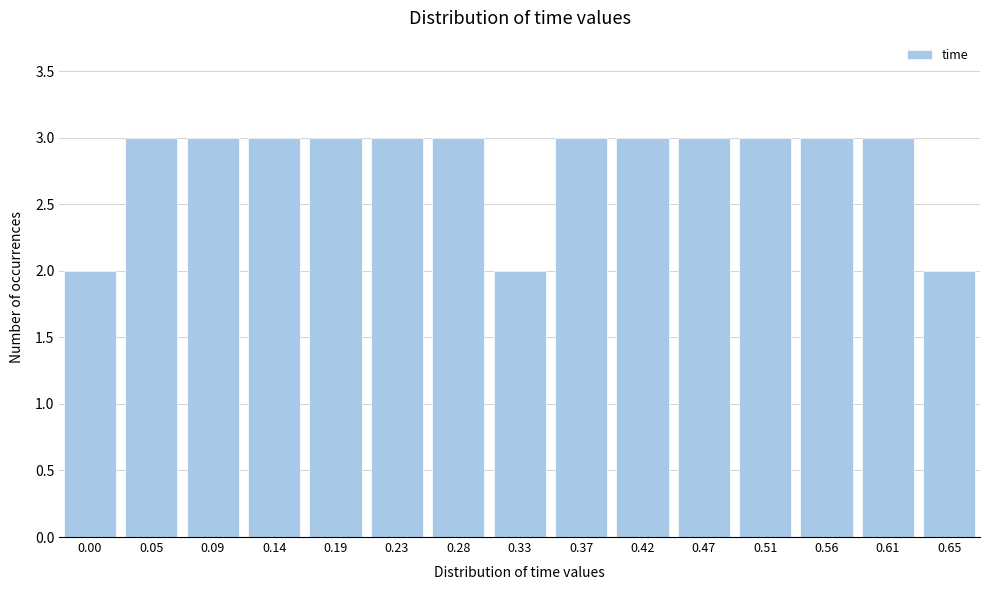

Reading right to left, list all the values displayed in this chart.

2	3	3	3	3	3	3	2	3	3	3	3	3	3	2